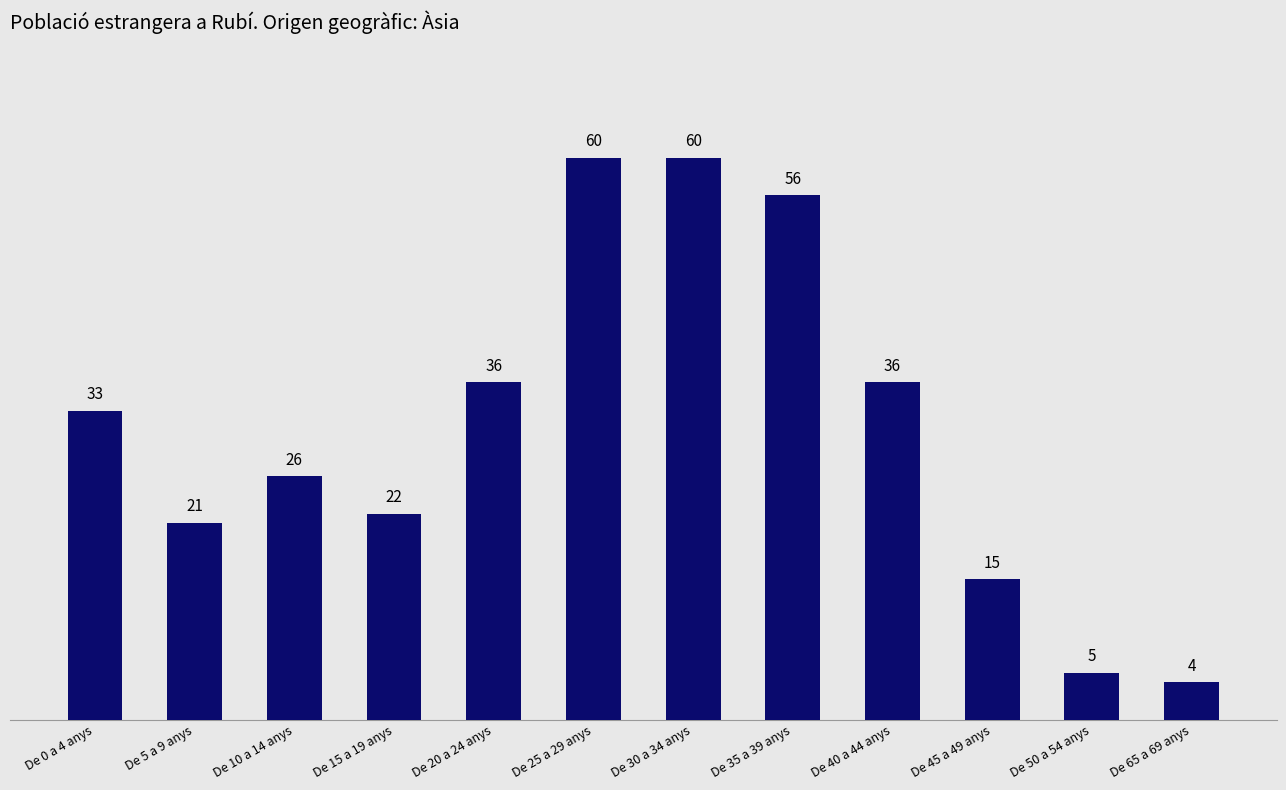

Reading right to left, extract all data points from this chart.

De 65 a 69 anys=4	De 50 a 54 anys=5	De 45 a 49 anys=15	De 40 a 44 anys=36	De 35 a 39 anys=56	De 30 a 34 anys=60	De 25 a 29 anys=60	De 20 a 24 anys=36	De 15 a 19 anys=22	De 10 a 14 anys=26	De 5 a 9 anys=21	De 0 a 4 anys=33